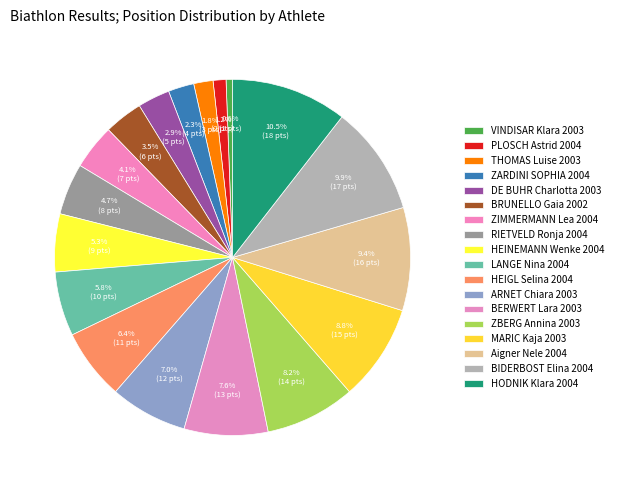

How much of the chart is everything except BERWERT Lara 2003?

92.4%